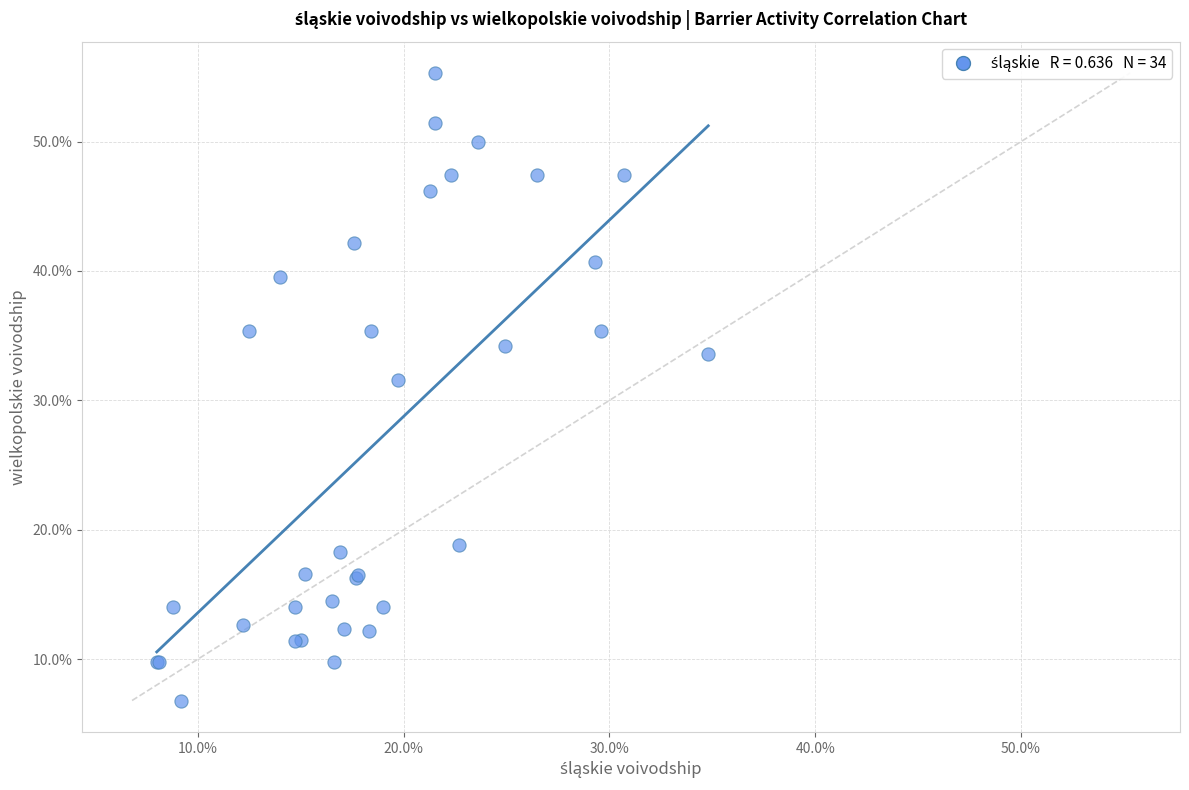

What Y value in the scatter plot is closest to 31?

31.6